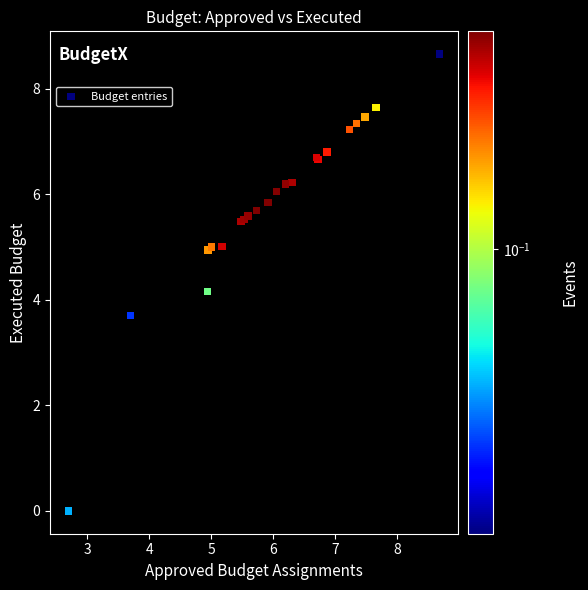

What Y value in the scatter plot is closest to 4?

4.2